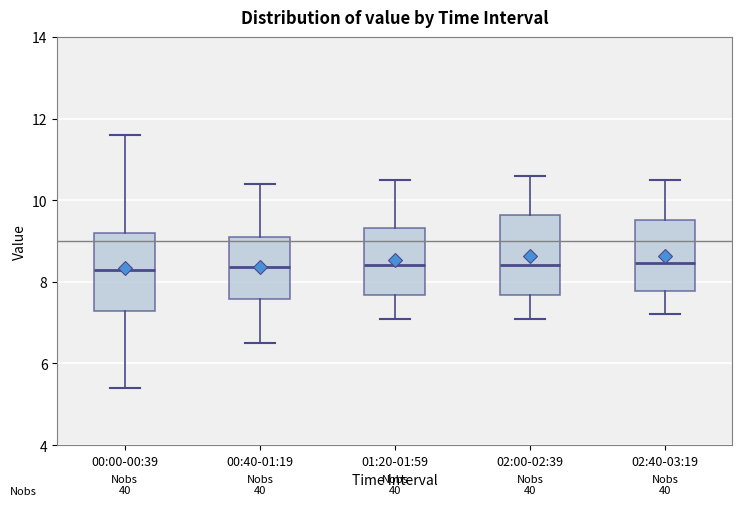

Where does the median line of the box for 01:20-01:59 sit on the y-axis? The values are not printed on the chart, so give them approximately, as read against the axis.

8.4